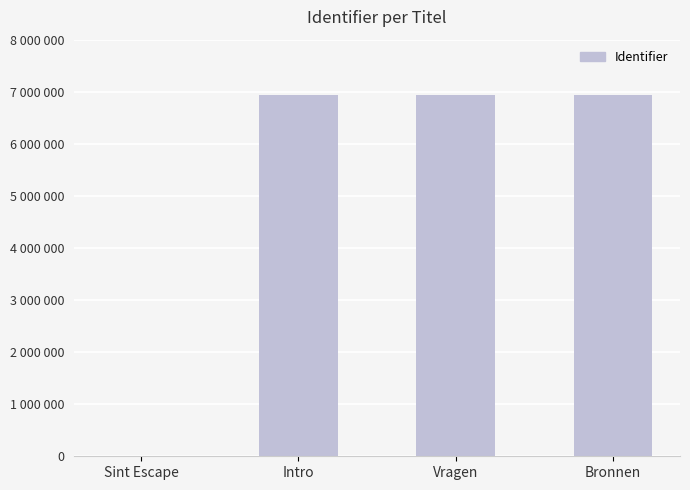

What is the difference between the values at Vragen and Sint Escape?

6937073